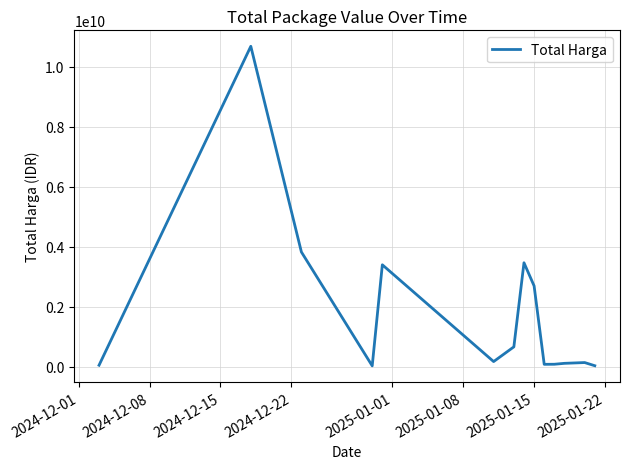

What is the maximum value shown in the chart?

10674283200